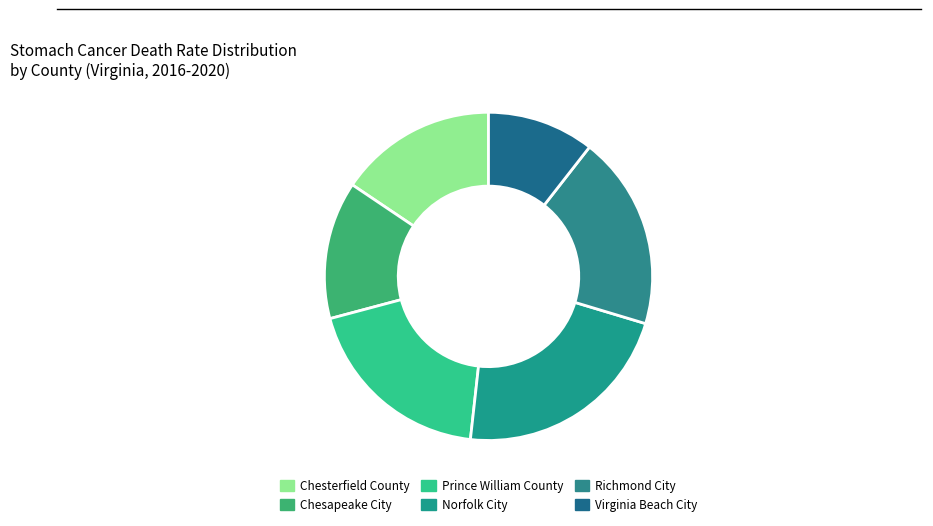

Rank the categories by value from highest to lowest.

Norfolk City, Prince William County, Richmond City, Chesterfield County, Chesapeake City, Virginia Beach City